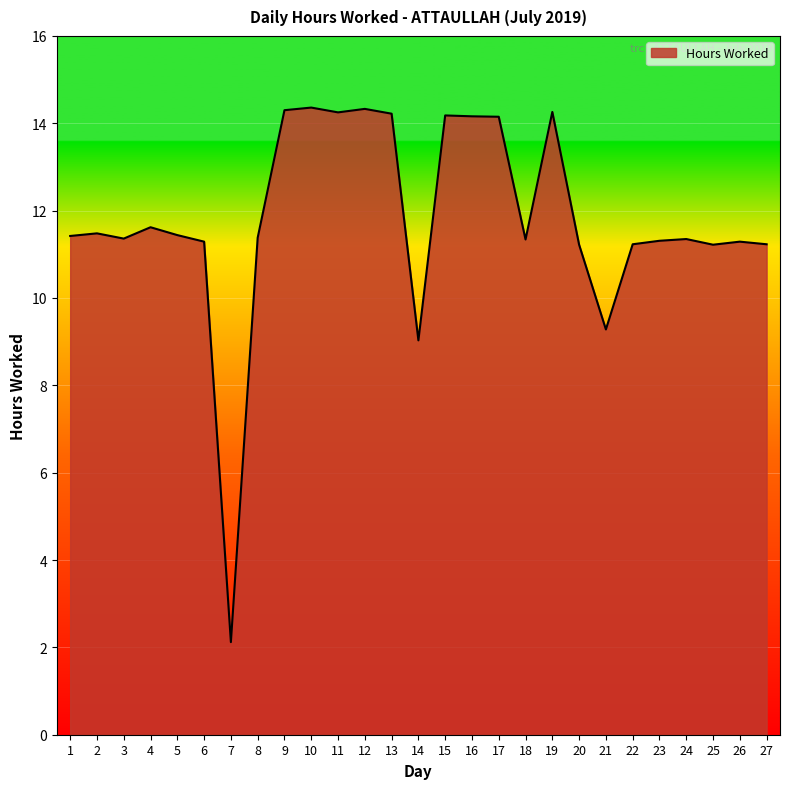

True or false: the data shows 11.5 at 2.

True